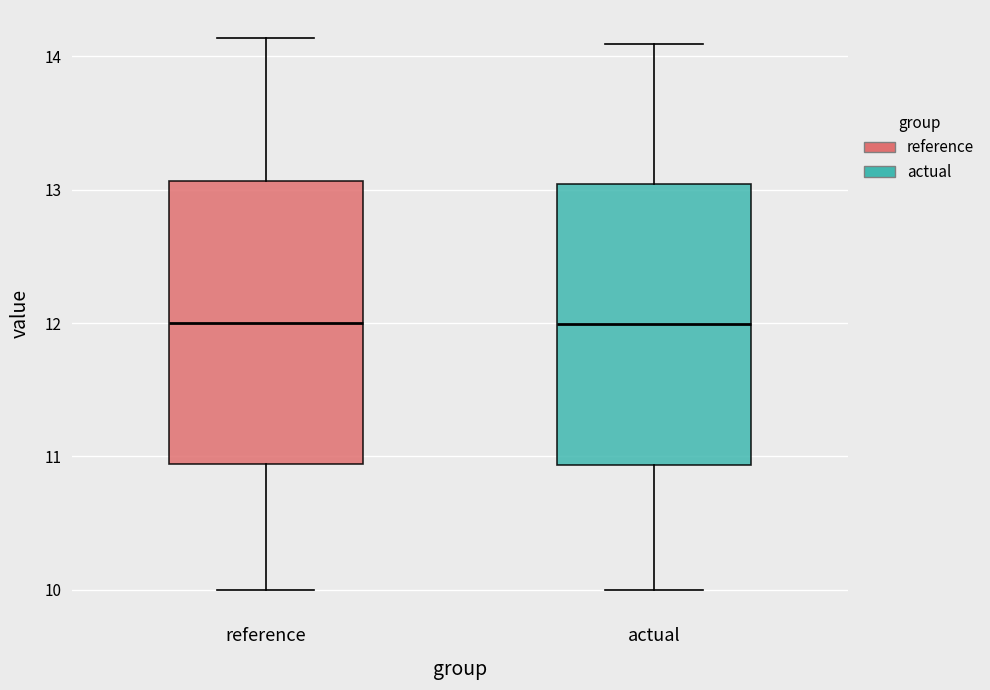

Reading left to right, transcribe this box plot: for each box, give where its median line is, the range the box spans, and where its two whiskers end, as read against the y-axis. The values are not printed on the chart, so give them approximately, as read against the axis.

reference: median 12.0, box 10.9 to 13.1, whiskers 10.0 to 14.1
actual: median 12.0, box 10.9 to 13.0, whiskers 10.0 to 14.1